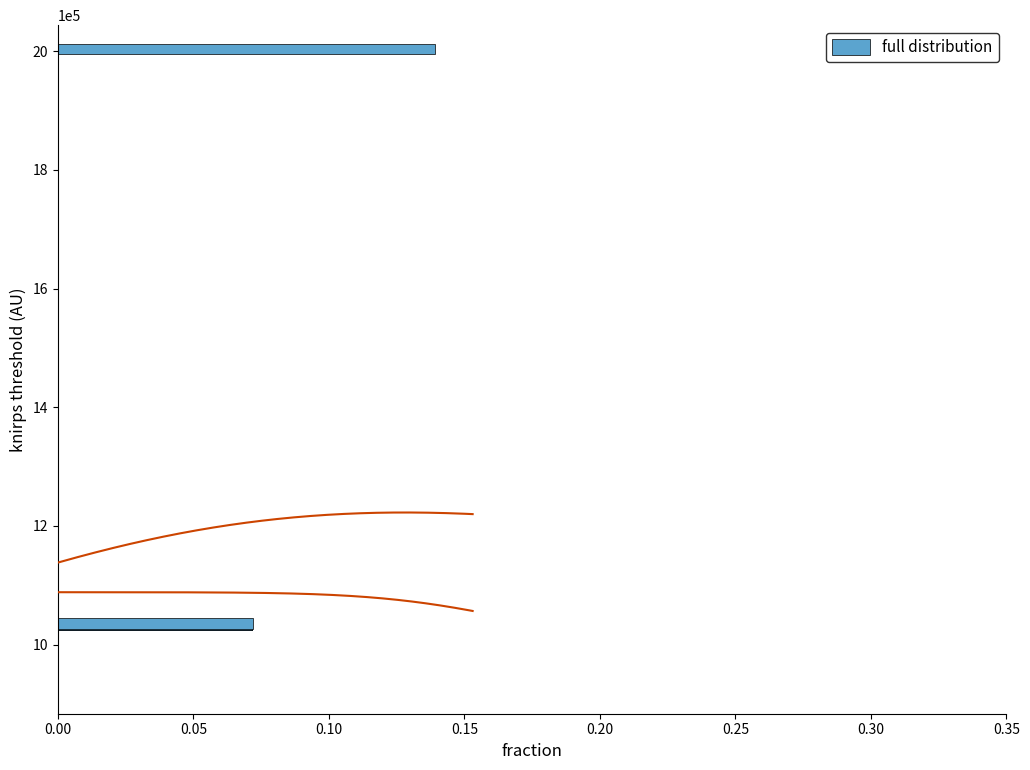

Count the full distribution values in the range 0 to 1.

13